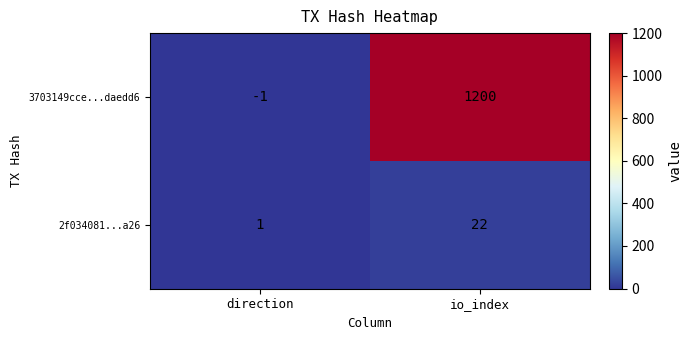

What is the approximate value of 3703149cce...daedd6 at io_index, to the nearest 100?

1200